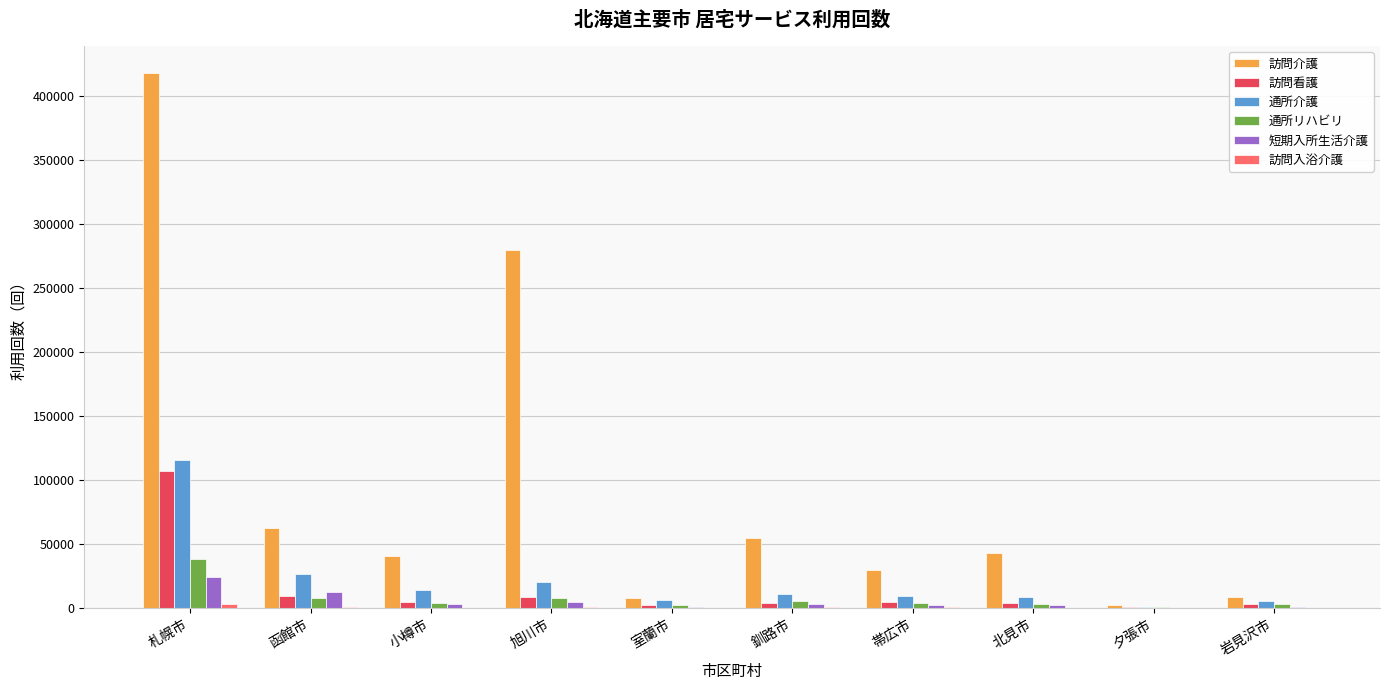

What is the sum of all 訪問介護 values?

945611